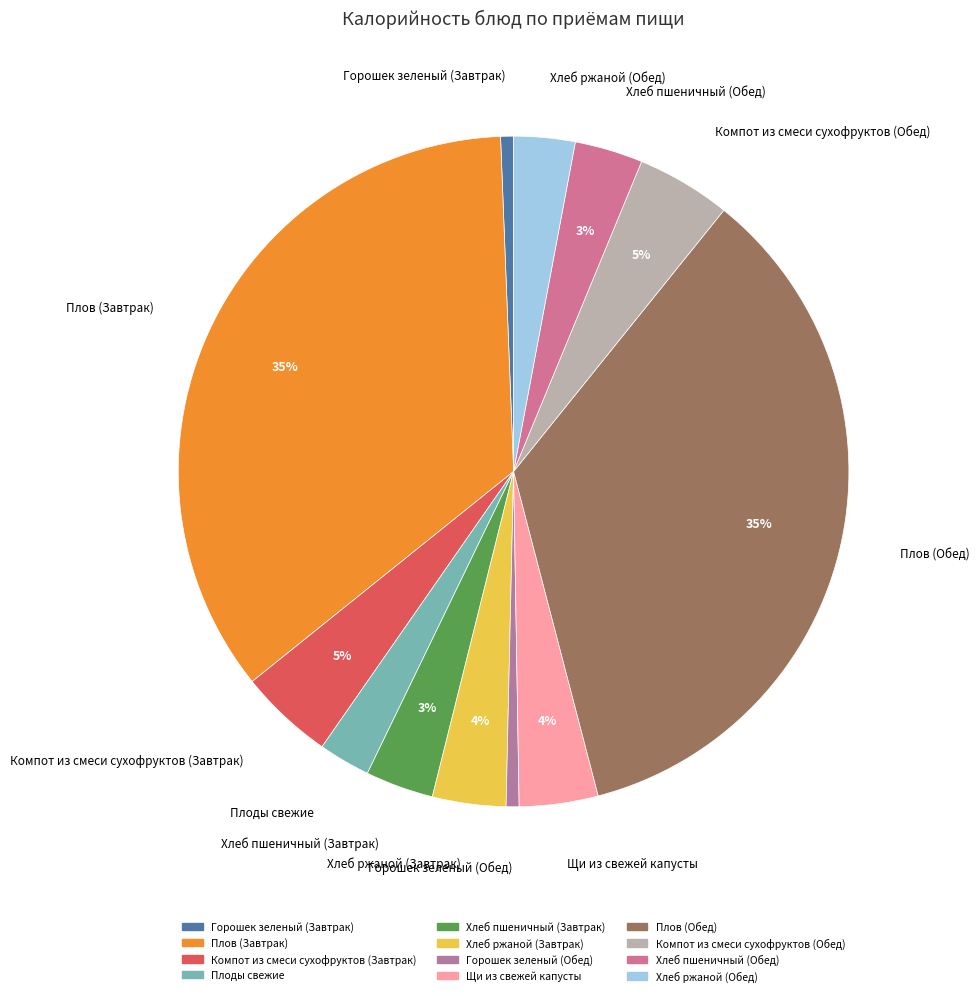

Is Хлеб пшеничный (Завтрак) the majority of the pie?

No